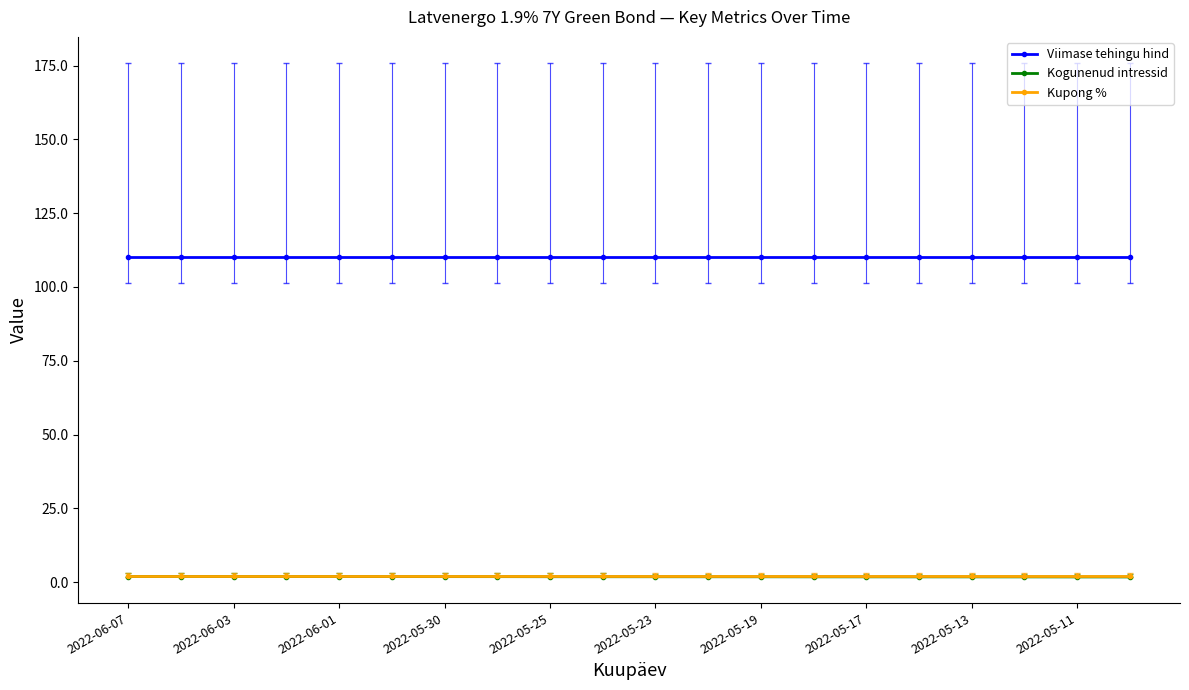

At how many categories does at least one series exceed 78?

20